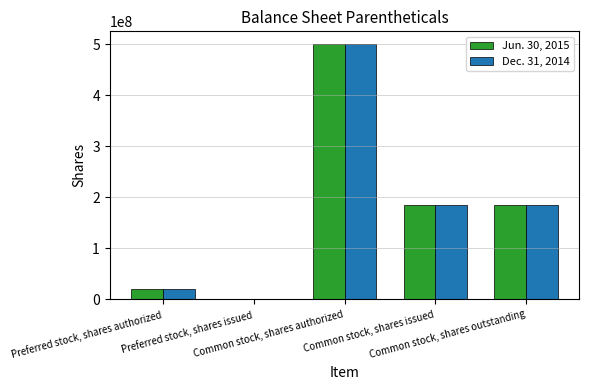

How many data points does each series have?

5